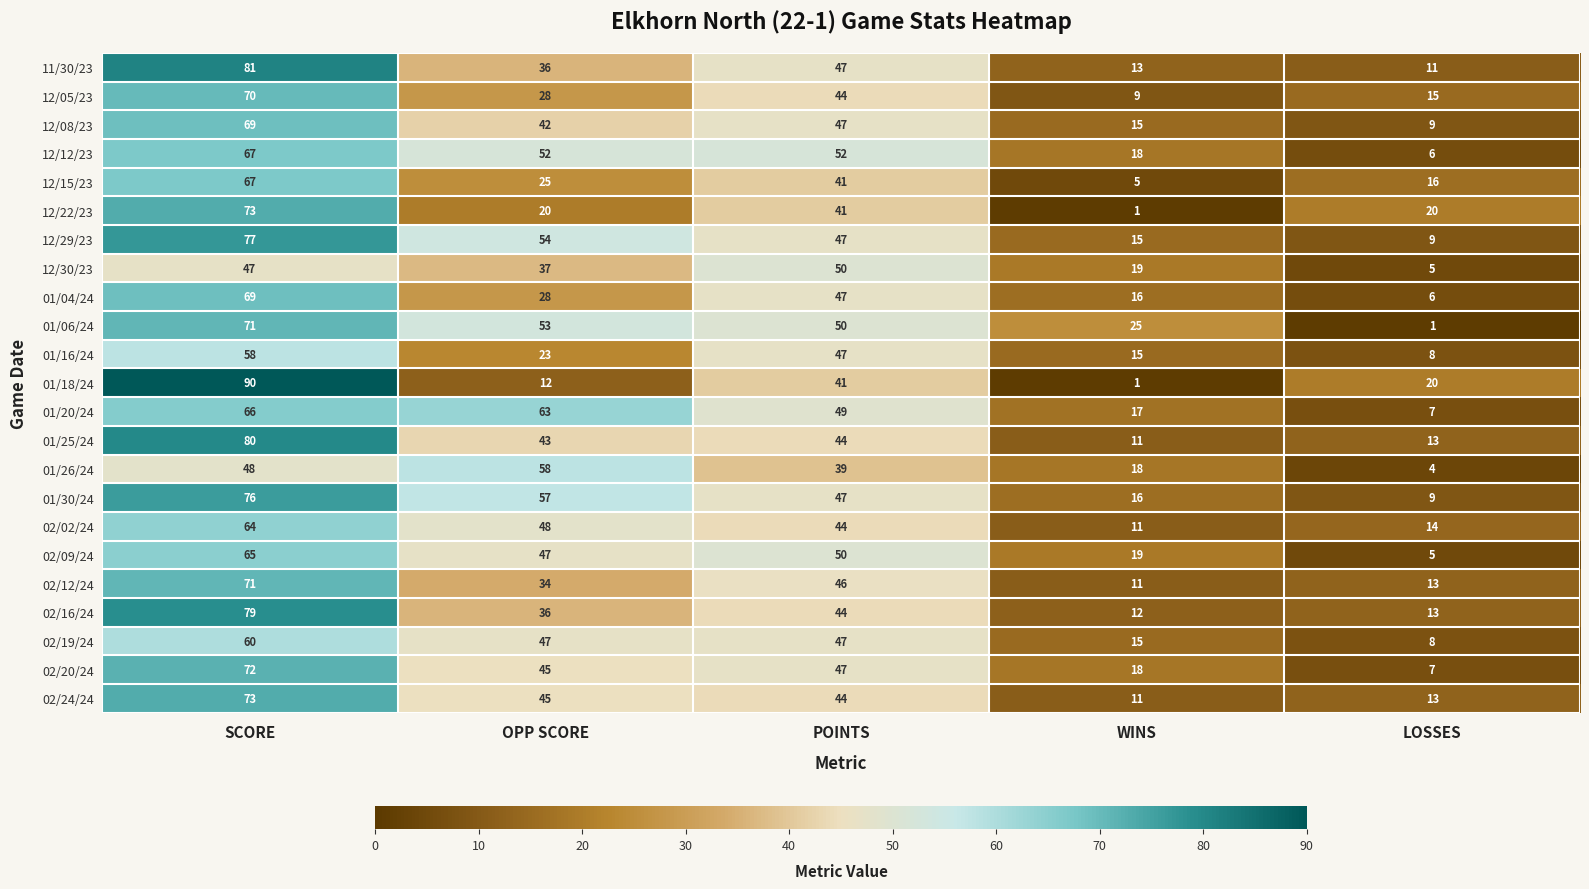

What is the total value across all series at SCORE?

1593